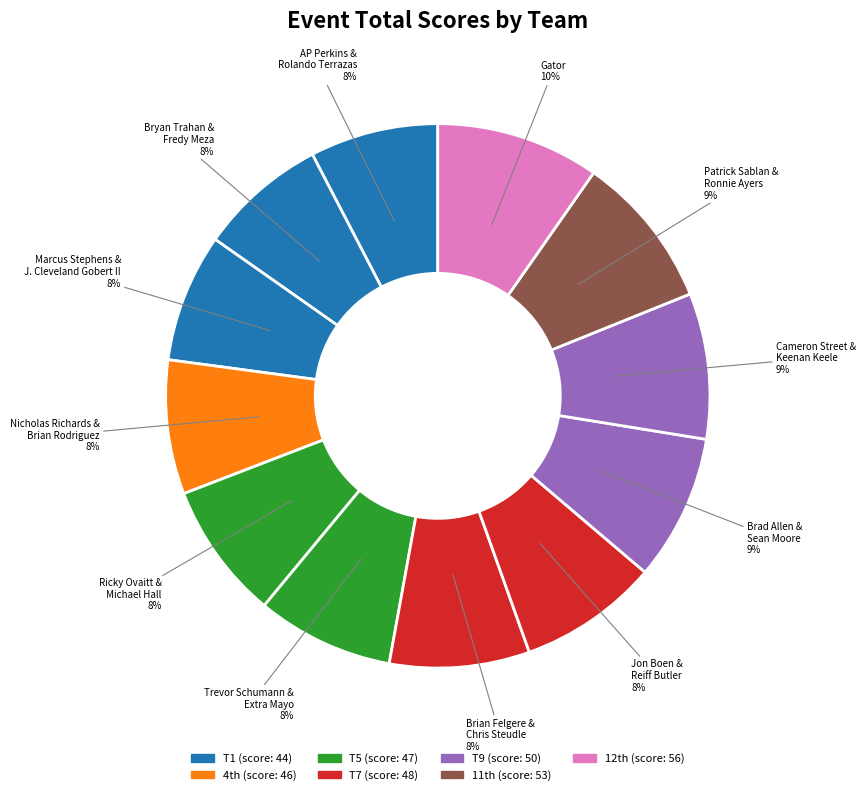

Which category has the smallest portion of the pie?

T1 - AP Perkins & Rolando Terrazas